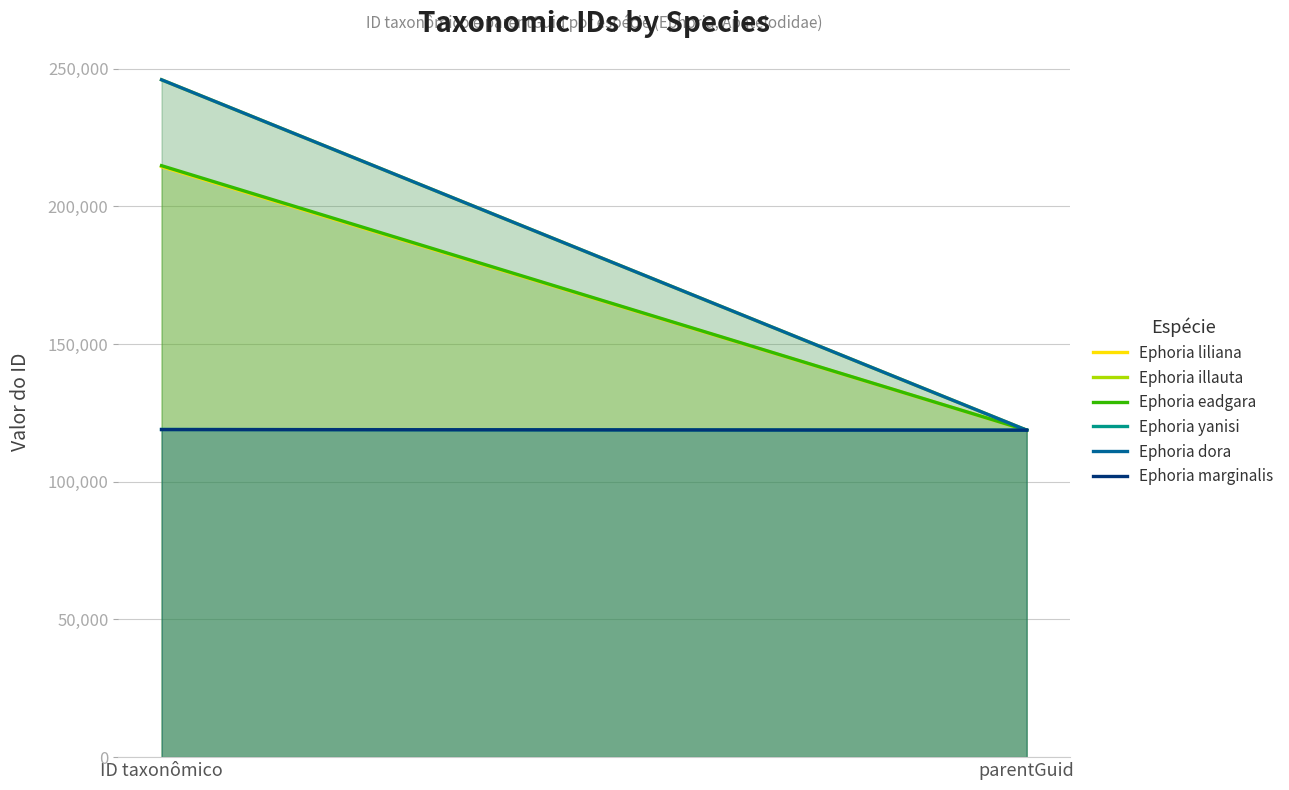

How many lines are shown in the chart?

6